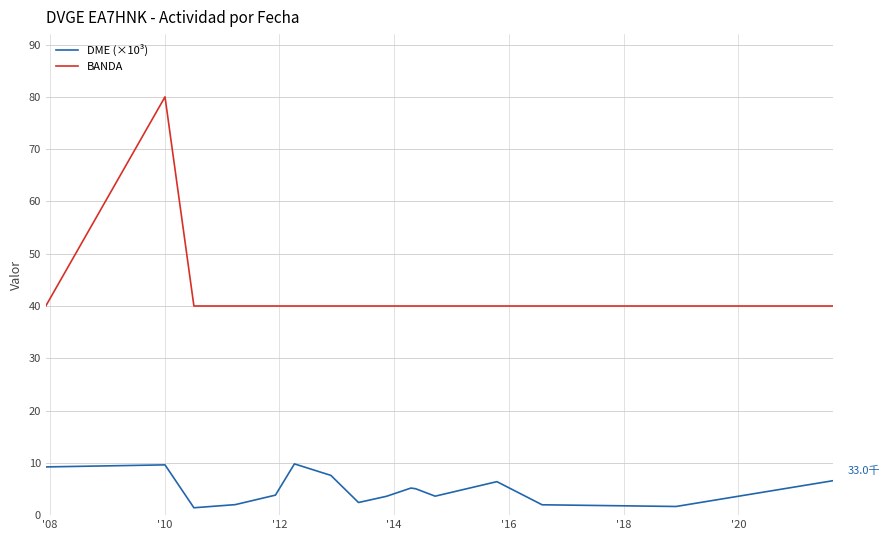

Rank the series by their average value, from highest to lowest.

BANDA, DME (×10³)